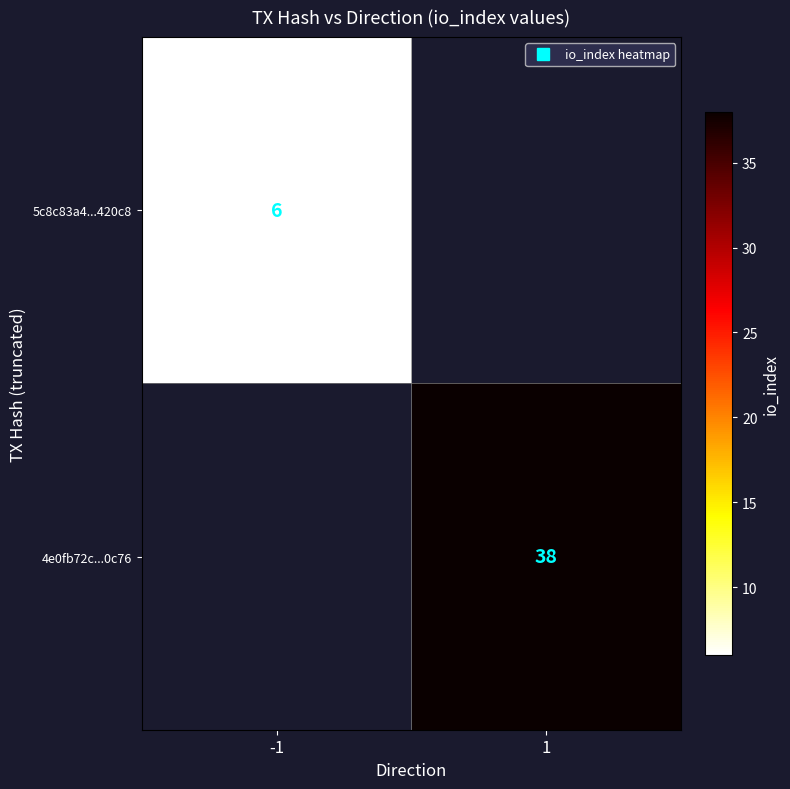

How many distinct data groups are displayed?

2